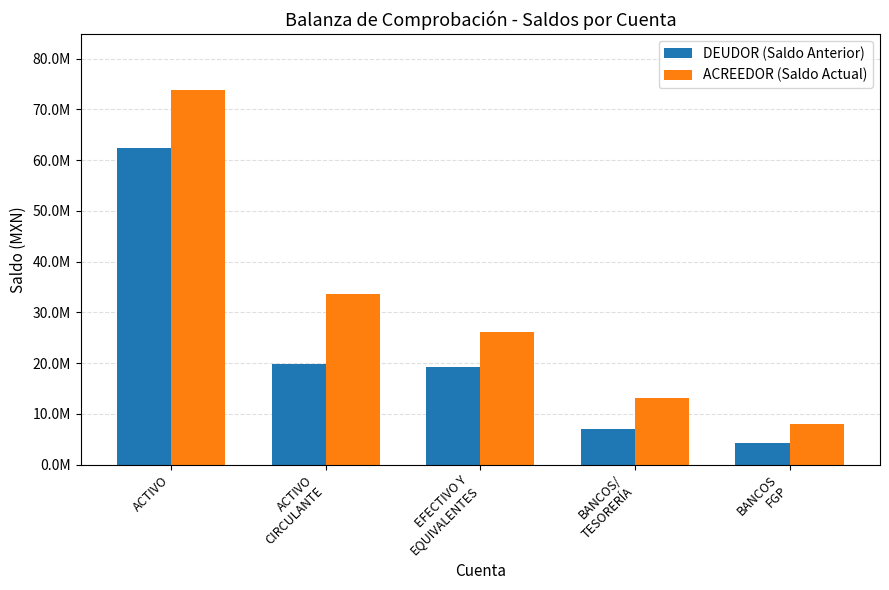

What are all the series names shown in the legend?

DEUDOR (Saldo Anterior), ACREEDOR (Saldo Actual)